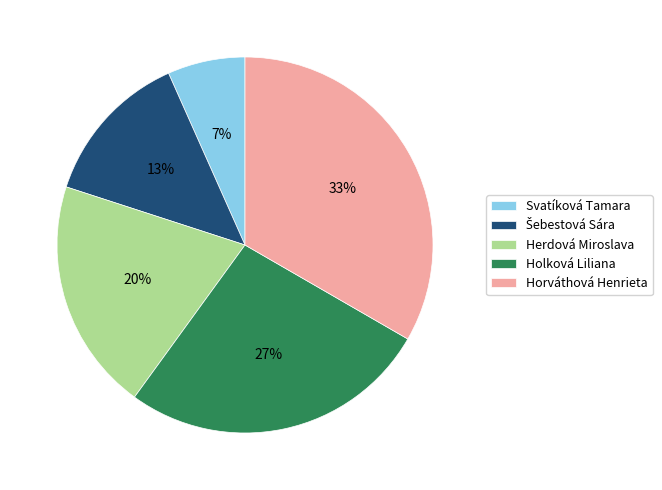

Combined, do Herdová Miroslava and Svatíková Tamara account for over 50%?

No